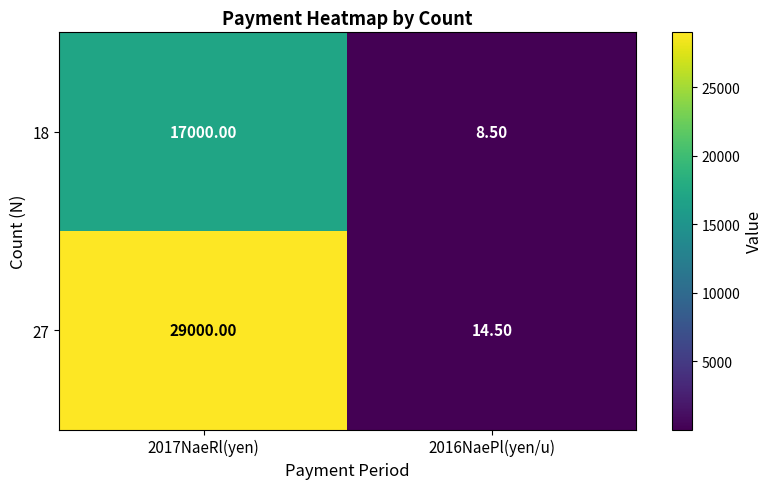

List the series in order of their overall mean, highest first.

27, 18